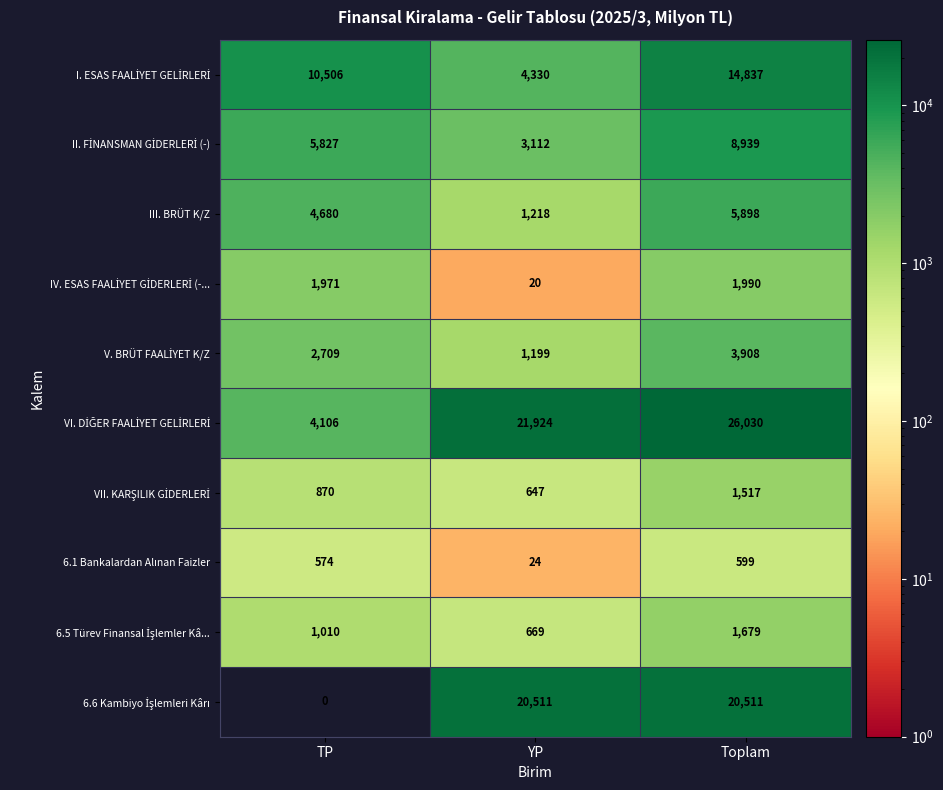

Count the number of data series in this chart.

10